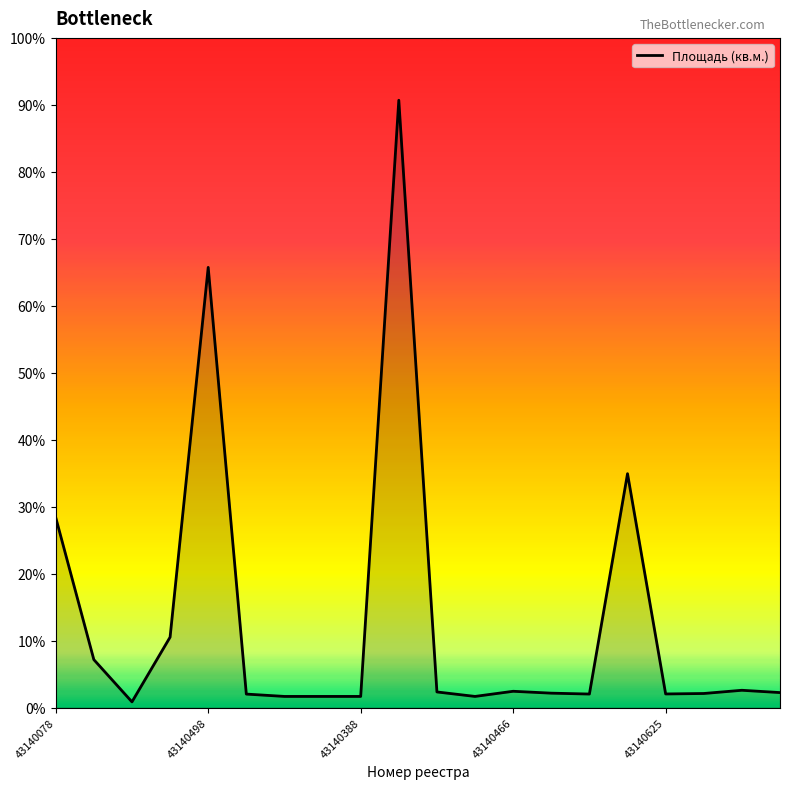

Count the number of data series in this chart.

1